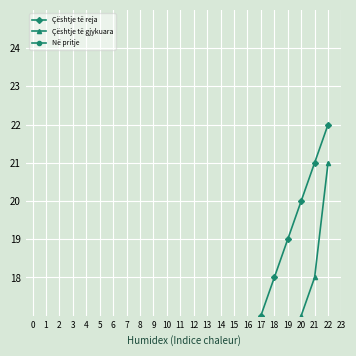

The Çështje të gjykuara series shows 4 at 20. True or false?

False